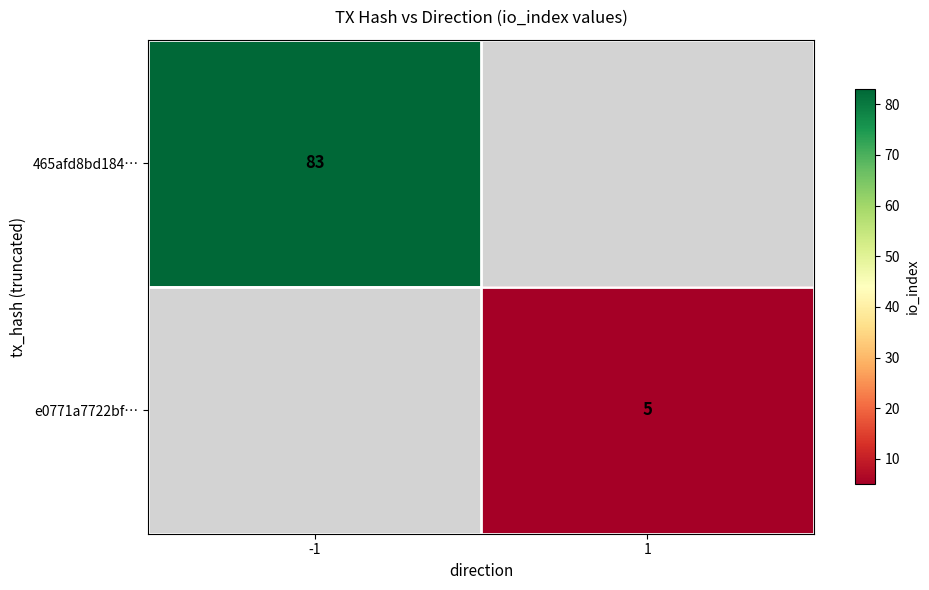

The e0771a7722bf… series shows 2 at 1. True or false?

False